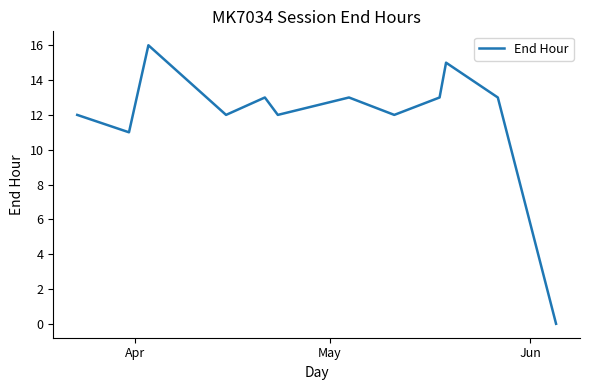

What is the greatest value displayed?

16